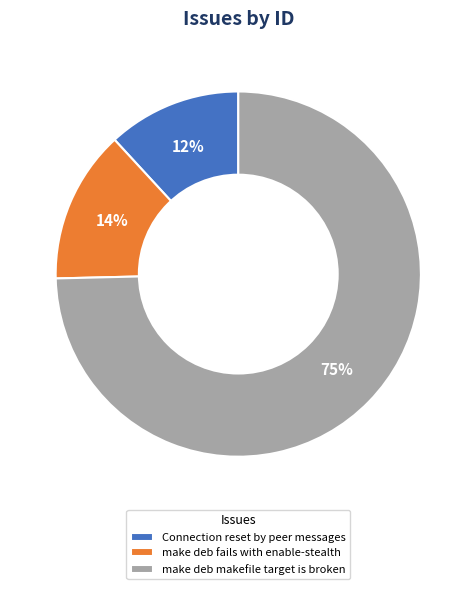

Is there a majority slice in this chart?

Yes